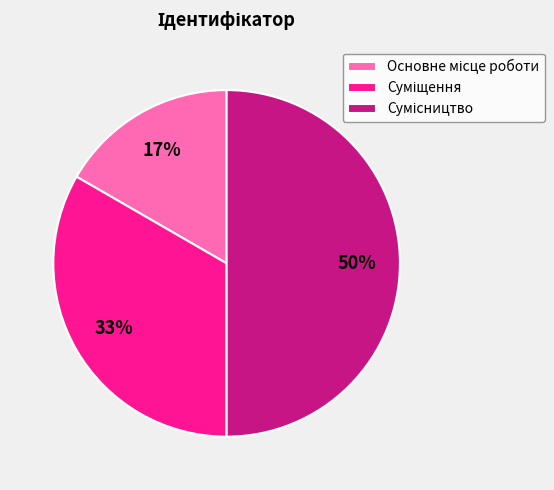

To the nearest percent, what is the difference between the largest and smallest slice percentages?

33%